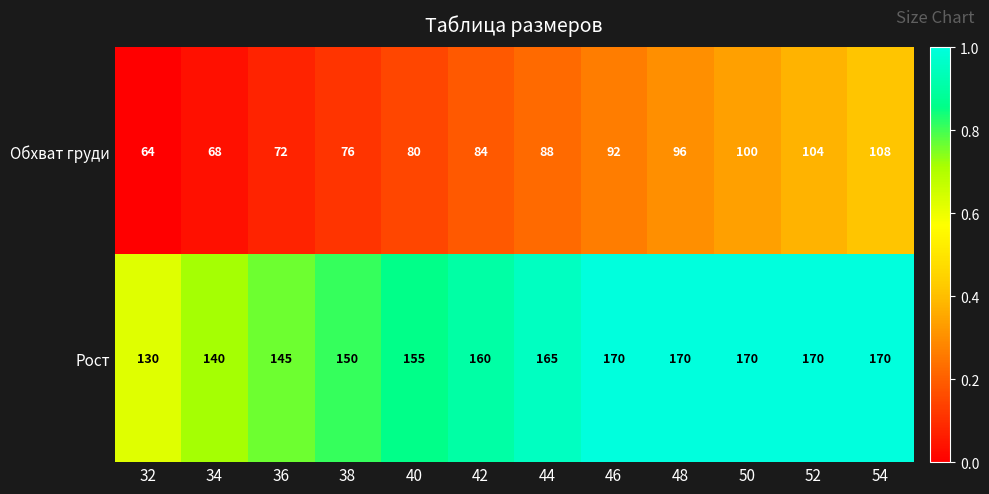

Which series has the largest total across all categories?

Рост